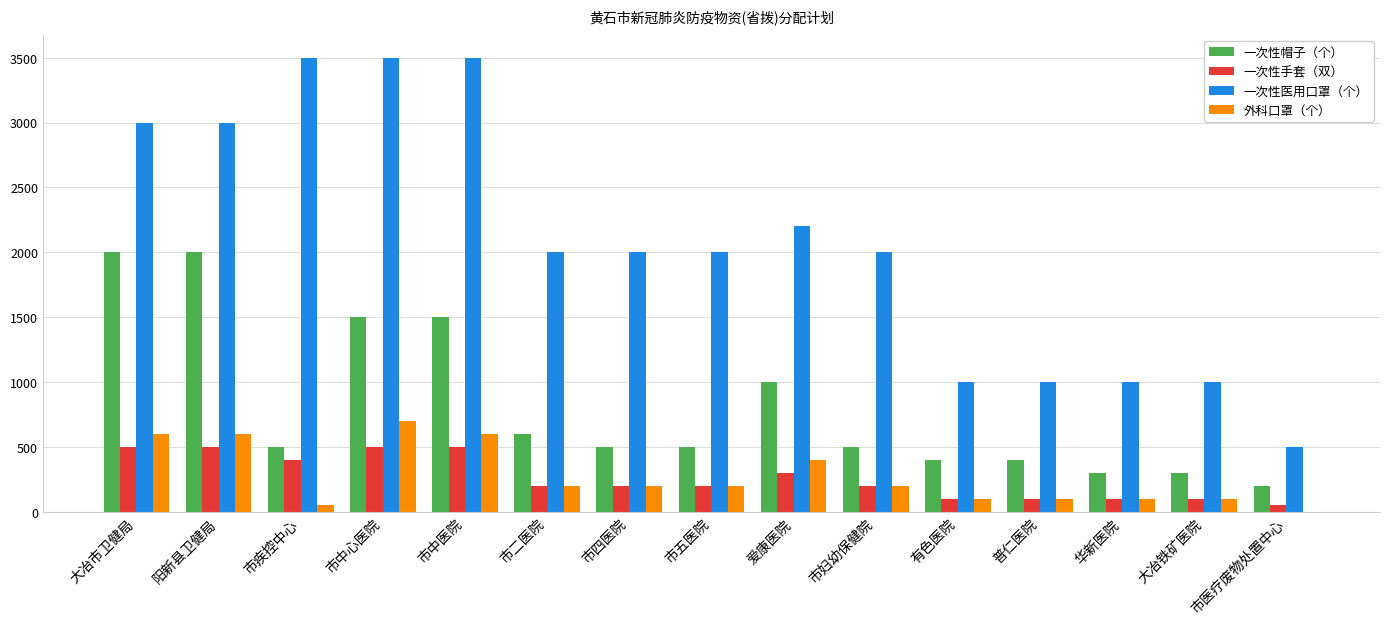

Does the chart contain stacked bars?

No